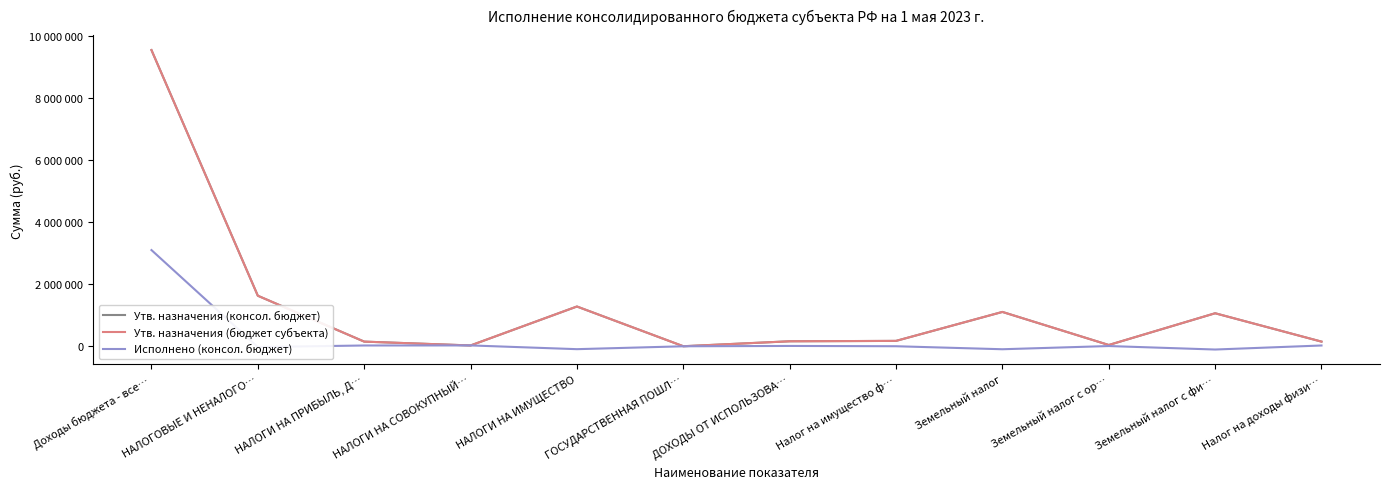

Is this an area chart (filled region under the line)?

No